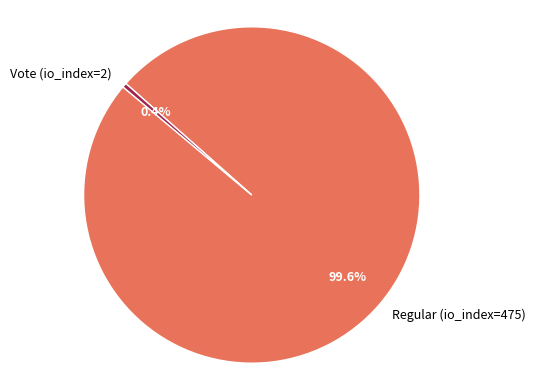

Approximately how many times larger is the value at Regular (io_index=475) compared to Vote (io_index=2)?

237.5